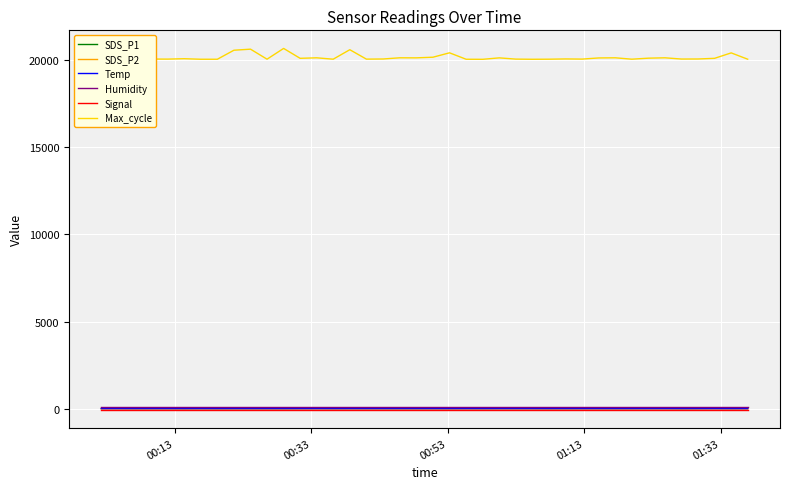

Which series has the largest total across all categories?

Max_cycle